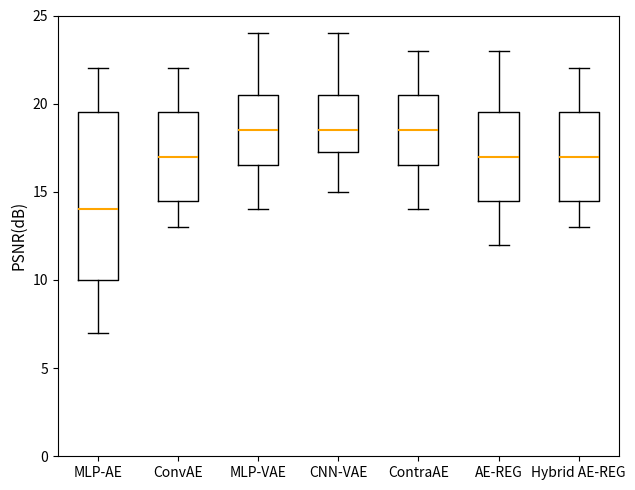

Where is the lower edge of the box for Hybrid AE-REG on the y-axis? The values are not printed on the chart, so give them approximately, as read against the axis.

14.5